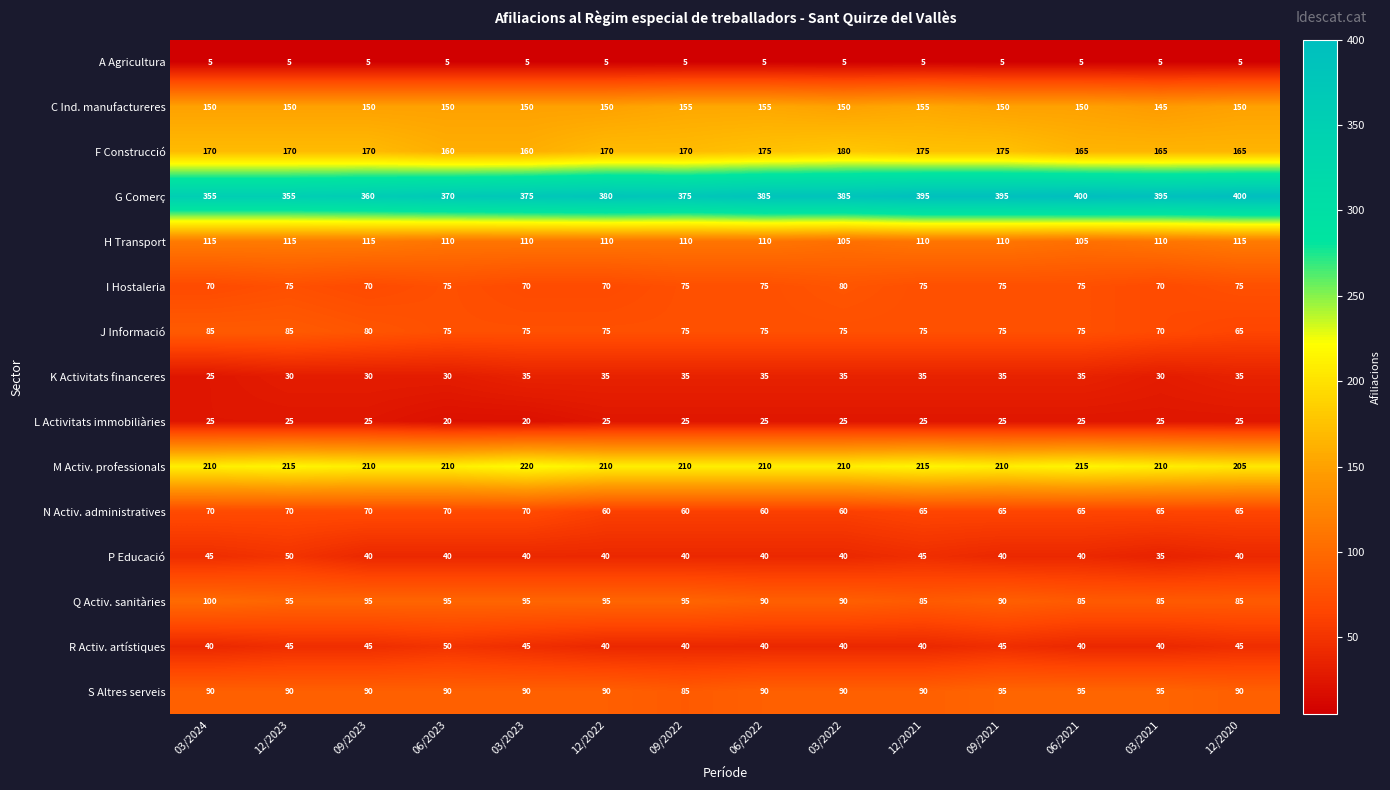

What is the average value of the Q Activ. sanitàries series?

91